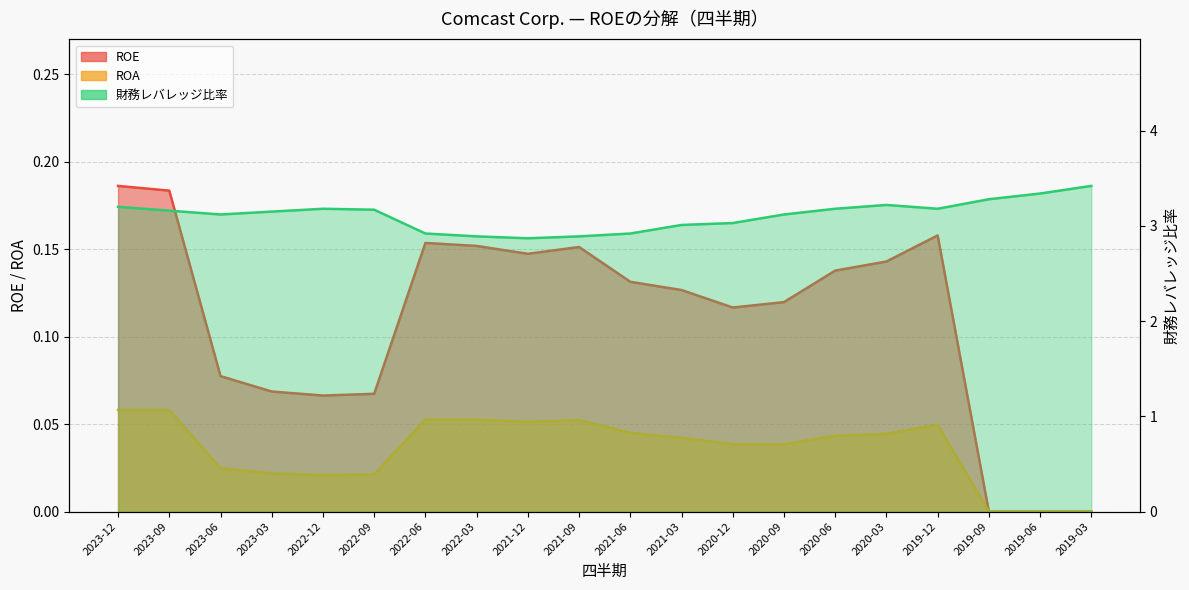

List the labels in order of ROA value, largest first.

2023-12, 2023-09, 2022-06, 2022-03, 2021-09, 2021-12, 2019-12, 2021-06, 2020-03, 2020-06, 2021-03, 2020-12, 2020-09, 2023-06, 2023-03, 2022-09, 2022-12, 2019-09, 2019-06, 2019-03